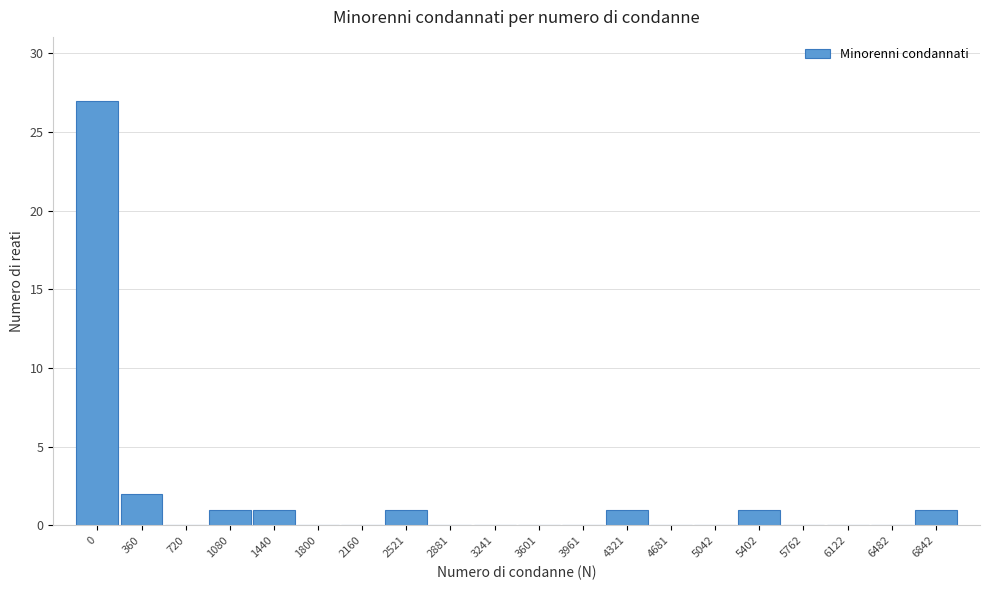

Reading left to right, list all the values displayed in this chart.

0=27	360=2	720=0	1080=1	1440=1	1800=0	2160=0	2521=1	2881=0	3241=0	3601=0	3961=0	4321=1	4681=0	5042=0	5402=1	5762=0	6122=0	6482=0	6842=1